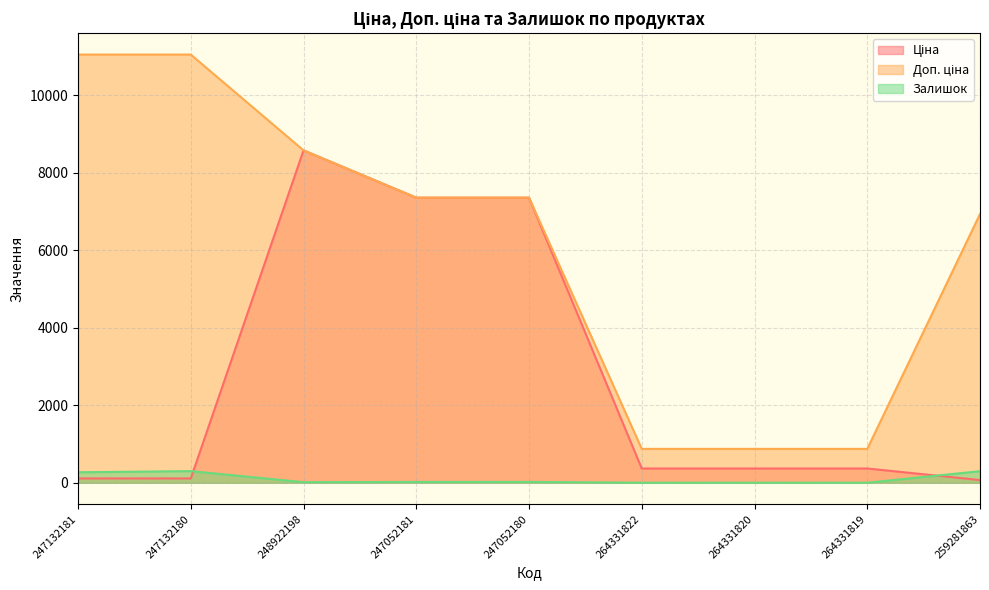

Read the Залишок value at 247052180.

21.0